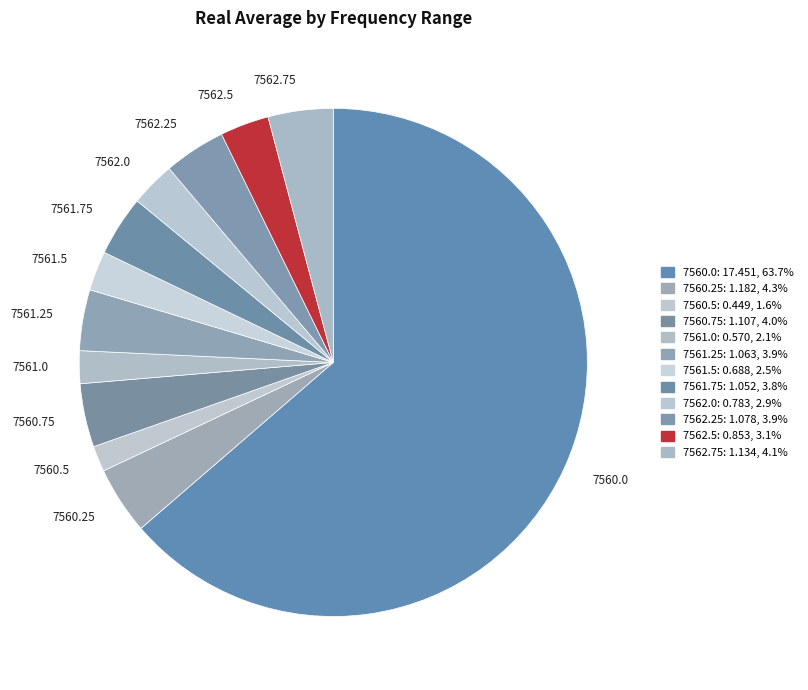

The 7561.5 slice represents 3% of the pie. True or false?

True